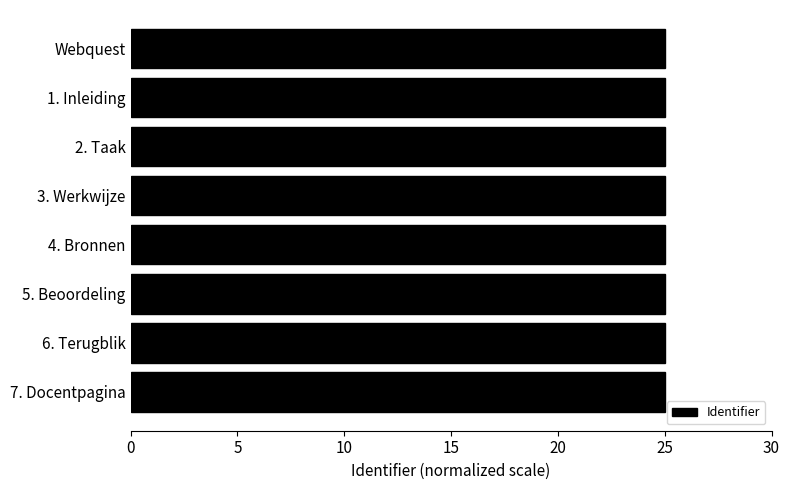

The value at 6. Terugblik is 25.0. True or false?

True